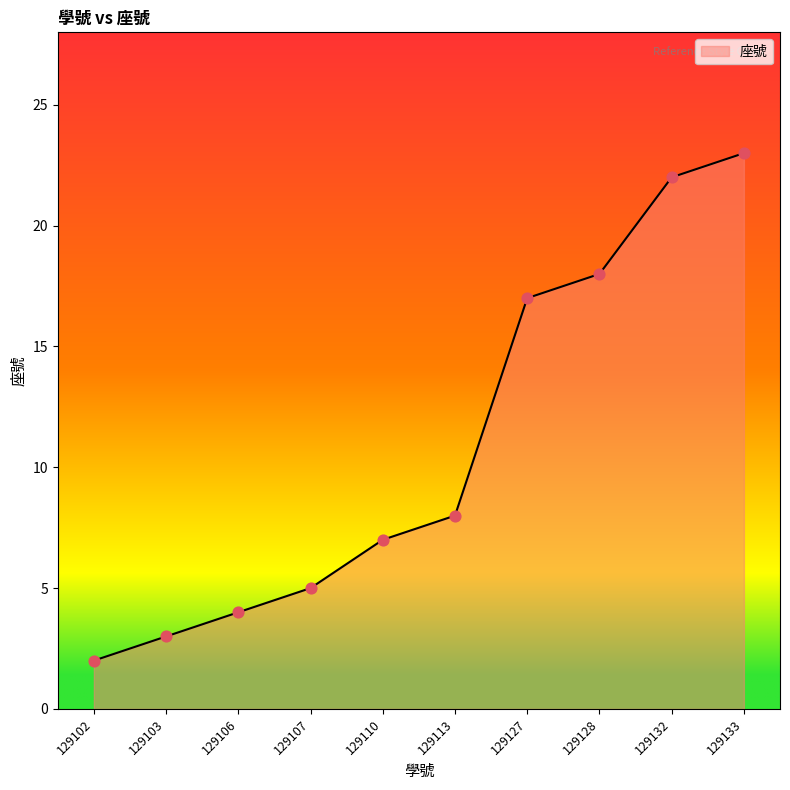

What is the ratio of the value at 129132 to the value at 129127?

1.3